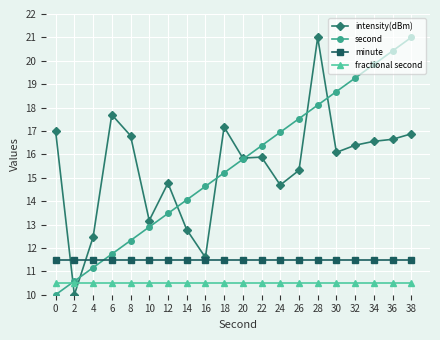

What is the difference between the highest and lowest values at 26?

7.0